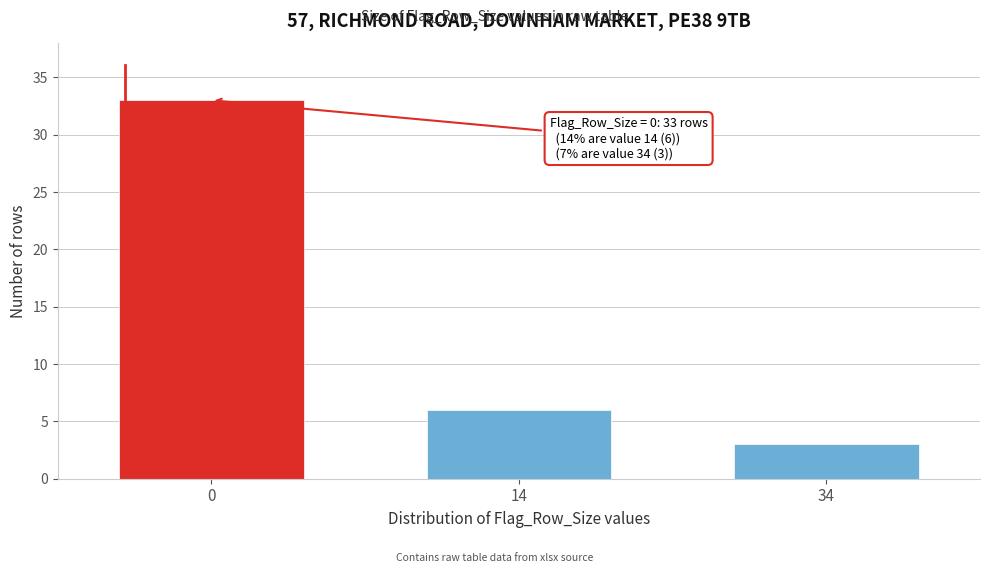

Reading right to left, what are all the values shown in this chart?

34=3	14=6	0=33